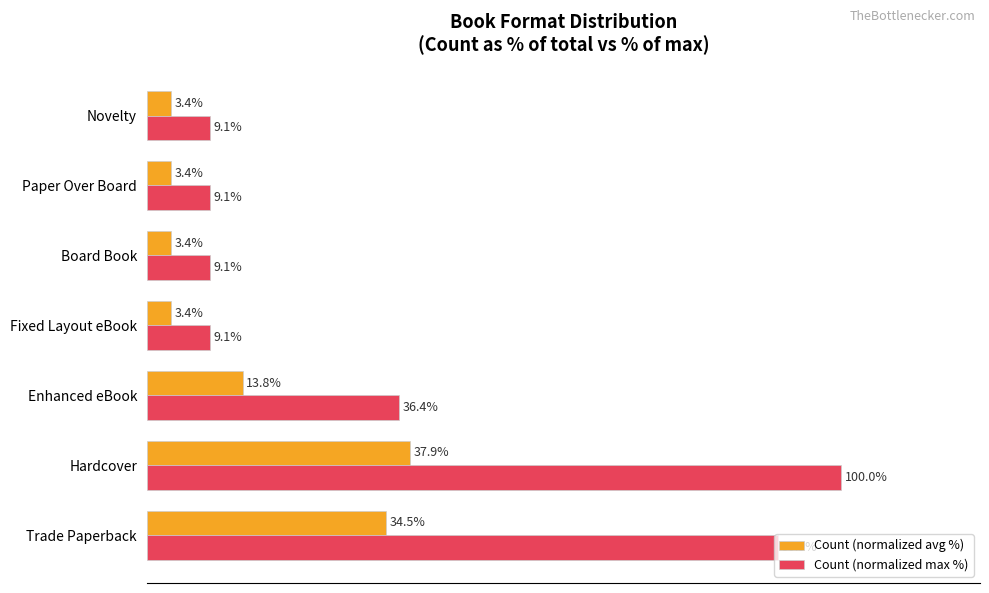

Between Trade Paperback and Novelty, which series saw the biggest shift?

Count (normalized max %)